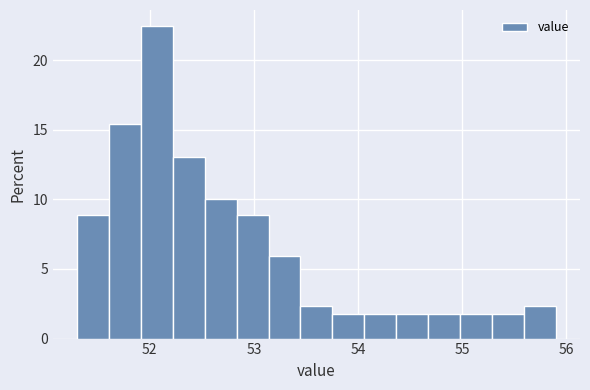

Around what value on the x-axis is the tallest bar? Give the approximate position of its centre, as read against the axis.

52.1